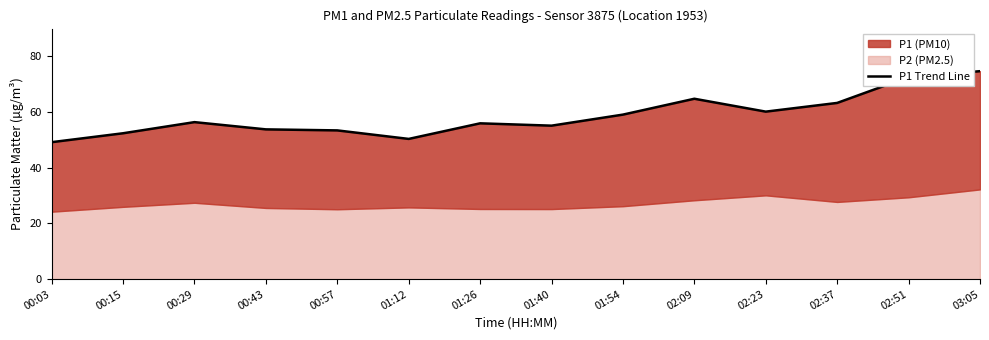

At which label is the value closest to 61?

02:23